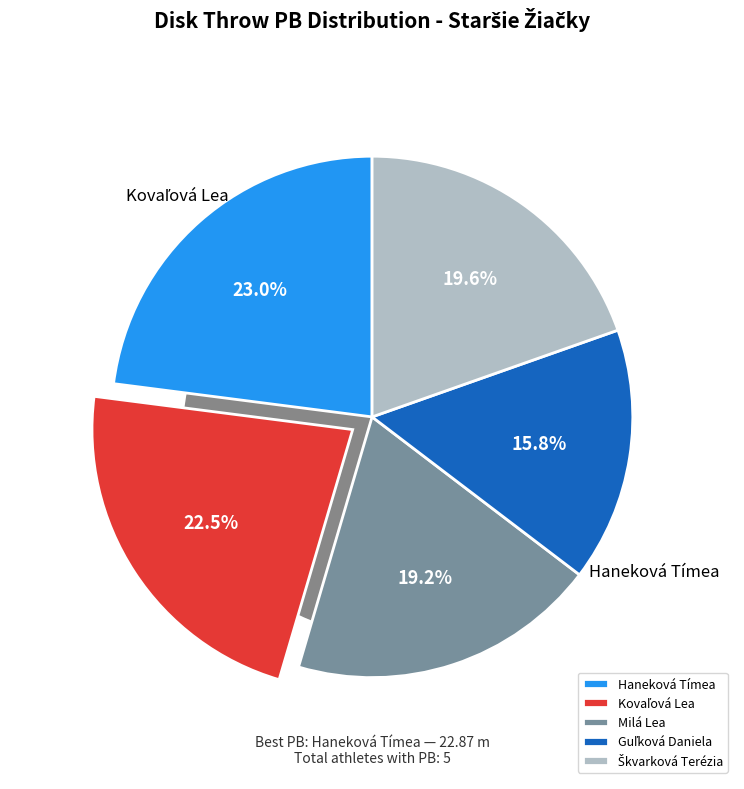

Is it true that Haneková Tímea is 14% of the pie?

False